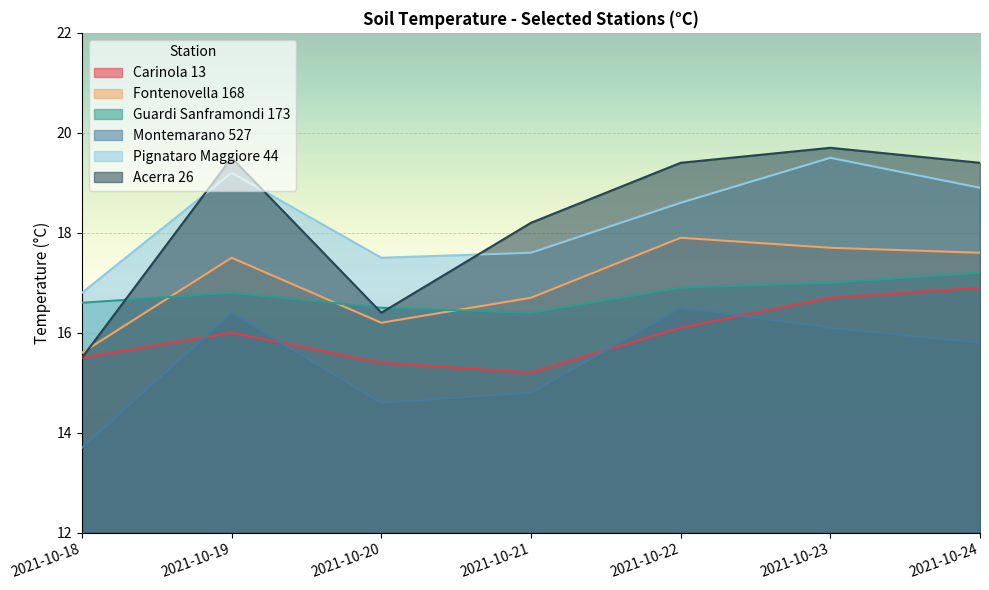

What are all the series names shown in the legend?

Carinola 13, Fontenovella 168, Guardi Sanframondi 173, Montemarano 527, Pignataro Maggiore 44, Acerra 26